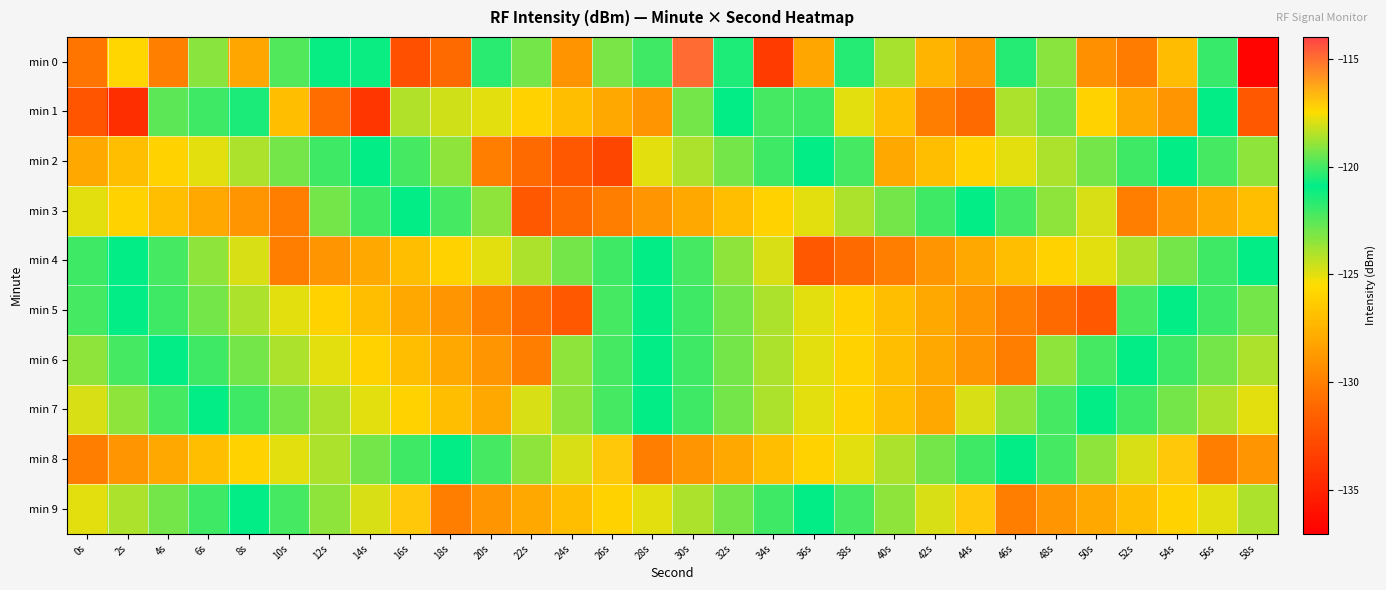

What is the total value across all series at 18s?

-1255.7